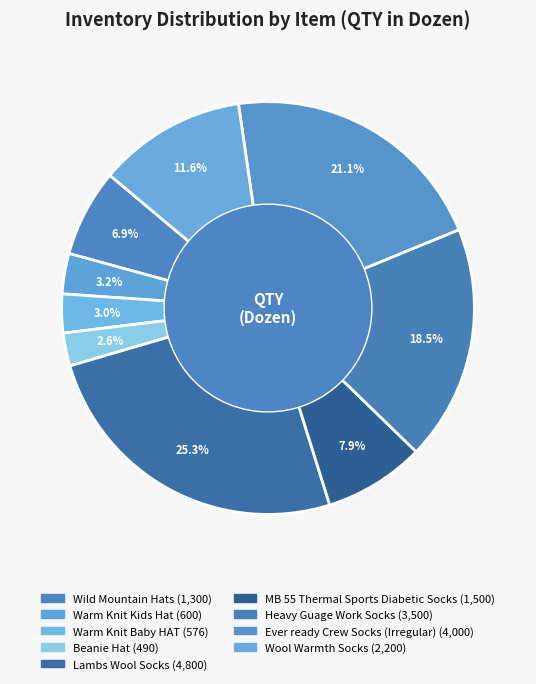

To the nearest percent, what is the difference between the largest and smallest slice percentages?

23%